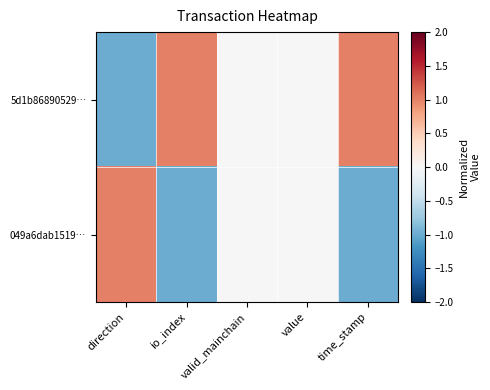

Reading right to left, transcribe all the data shown in this chart.

5d1b86890529…: time_stamp=1	value=0	valid_mainchain=0	io_index=1	direction=-1
049a6dab1519…: time_stamp=-1	value=0	valid_mainchain=0	io_index=-1	direction=1